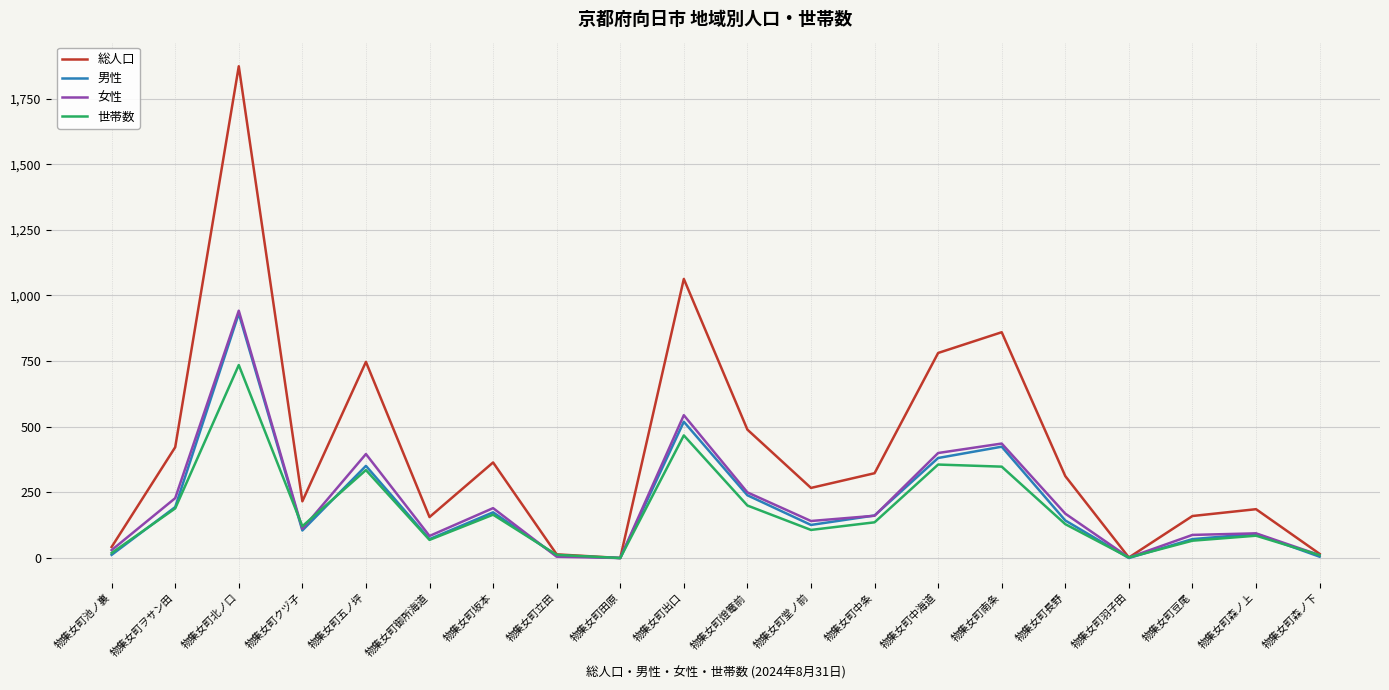

Between 物集女町坂本 and 物集女町森ノ下, which series saw the biggest shift?

総人口